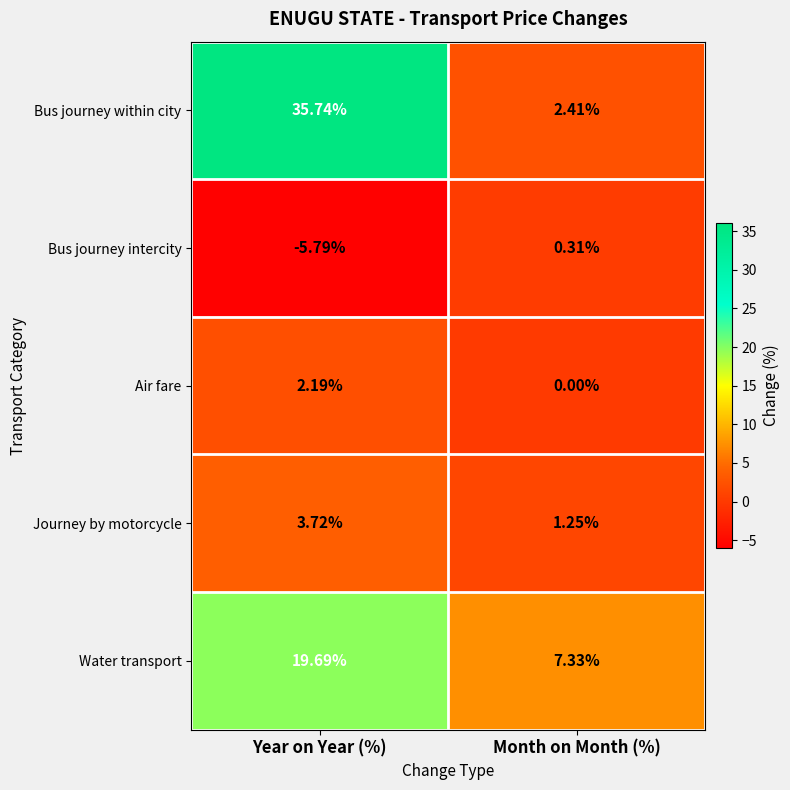

Which category has the highest value in the Bus journey within city series?

Year on Year (%)